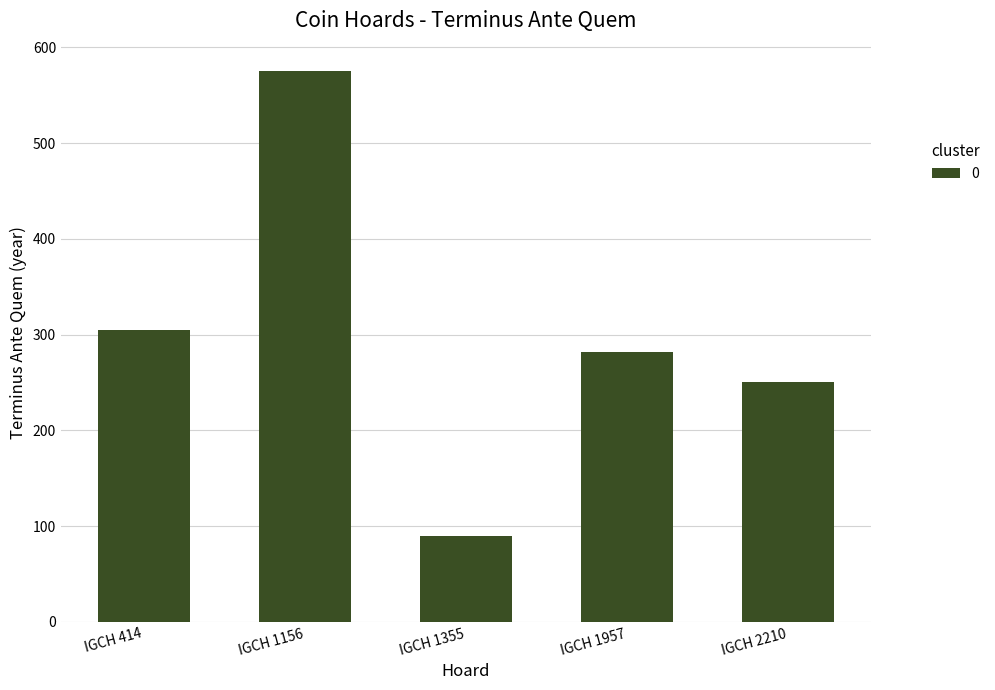

What is the smallest value displayed?

90